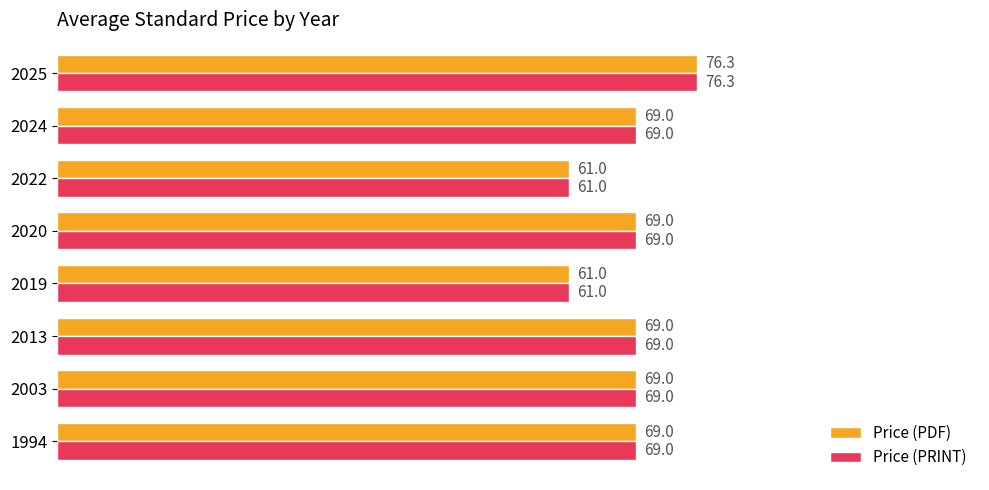

How many data points in Price (PRINT) are less than 69?

2